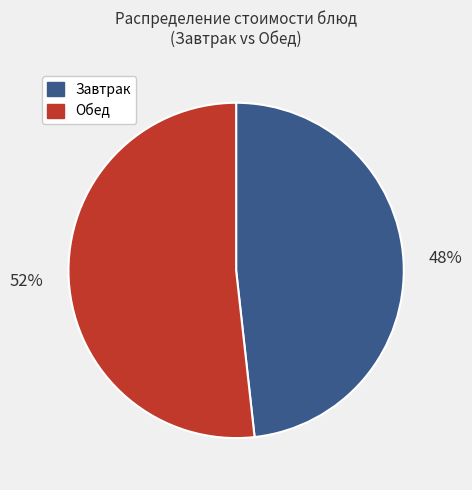

To the nearest percent, what is the average slice percentage?

50%